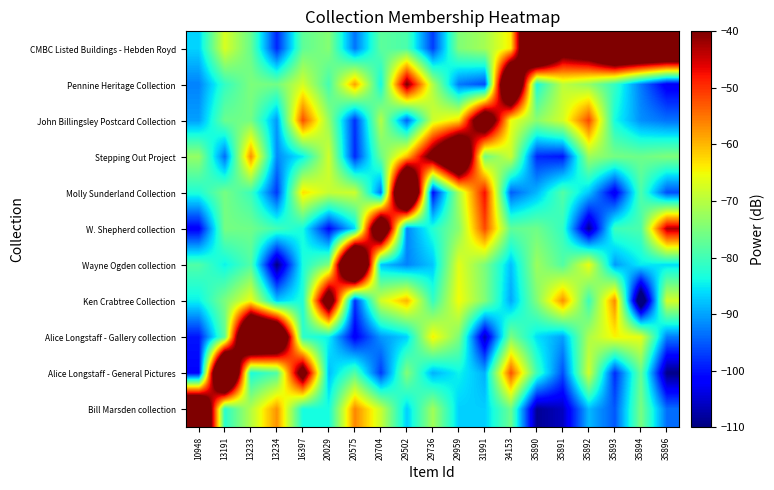

What is the total value across all series at 35896?

-861.3